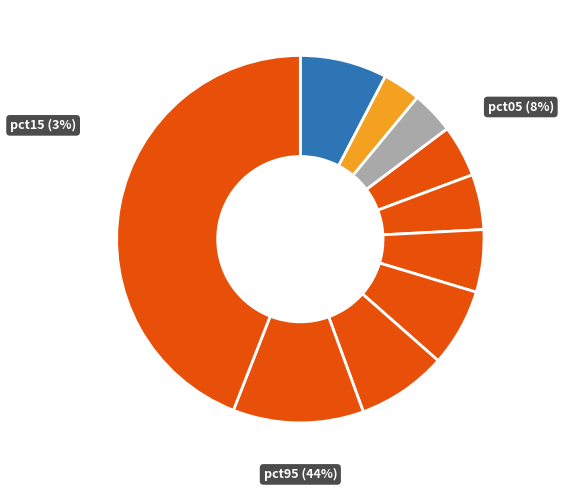

Is there a majority slice in this chart?

No